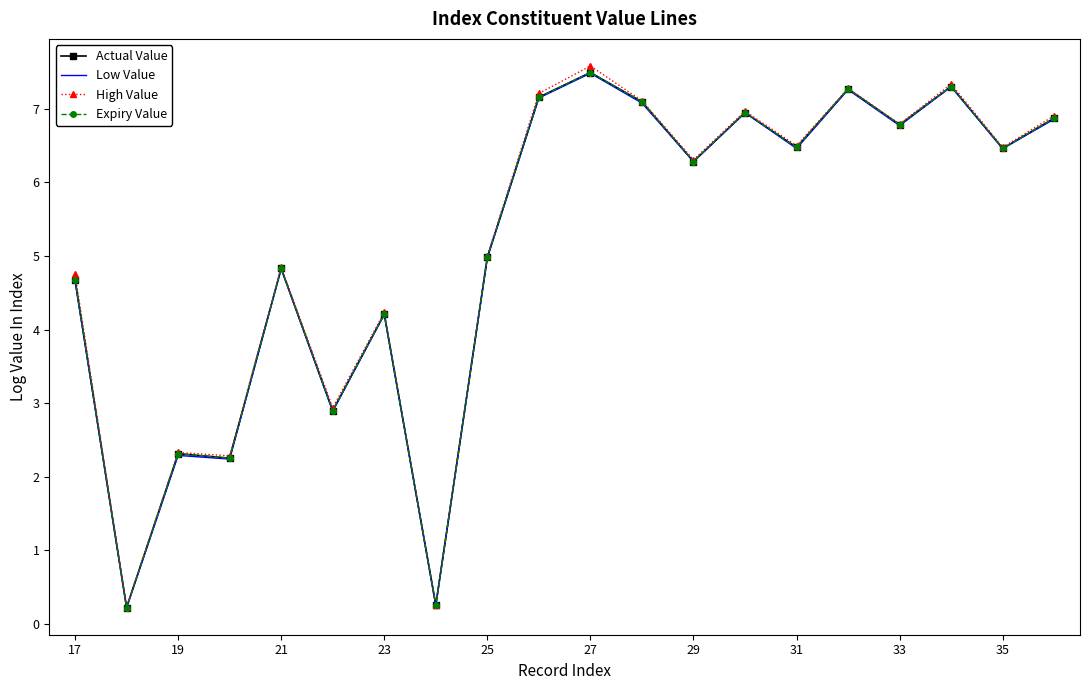

True or false: High Value and Expiry Value cross at least once.

False